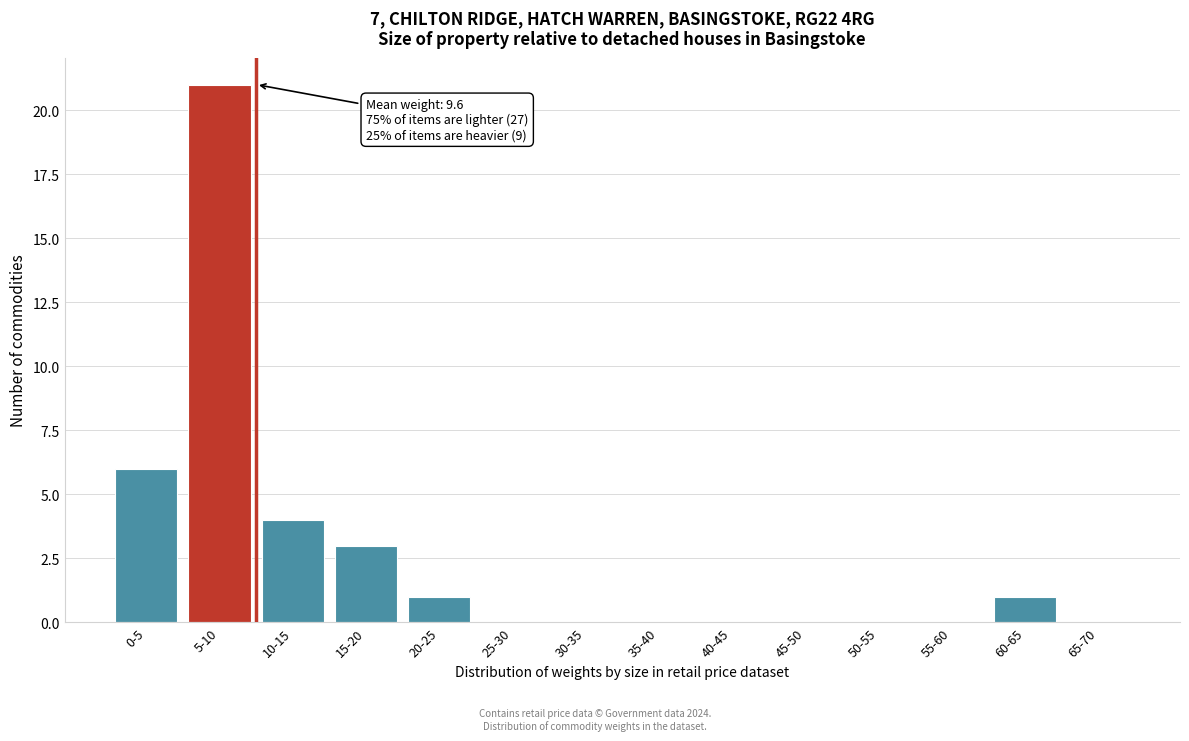

Reading right to left, list all the values displayed in this chart.

65-70=0	60-65=1	55-60=0	50-55=0	45-50=0	40-45=0	35-40=0	30-35=0	25-30=0	20-25=1	15-20=3	10-15=4	5-10=21	0-5=6